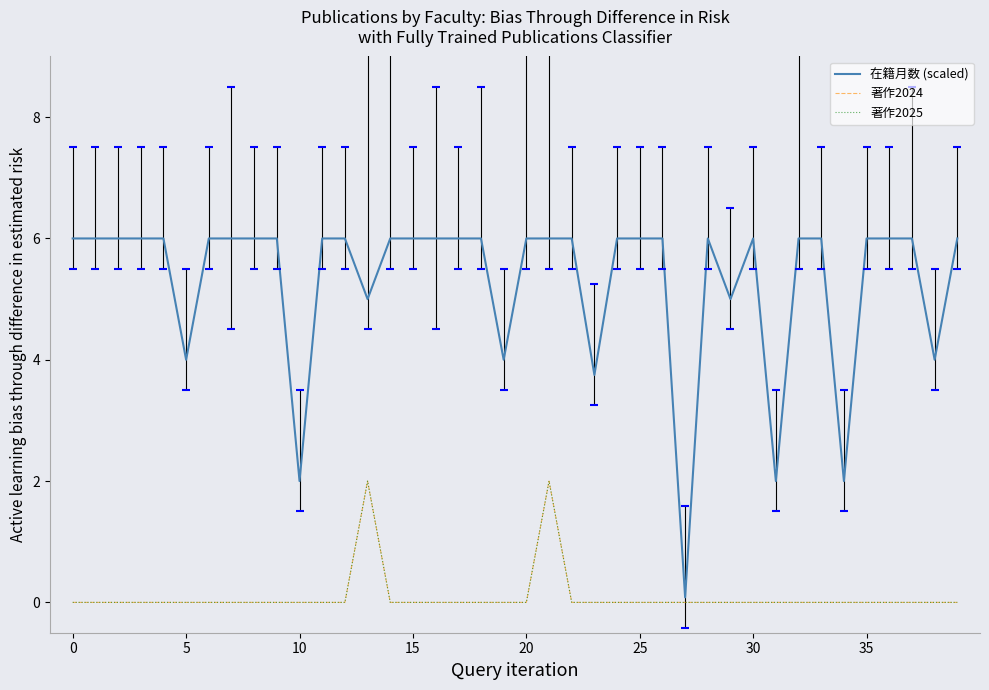

Does the chart display data point markers on the line(s)?

No